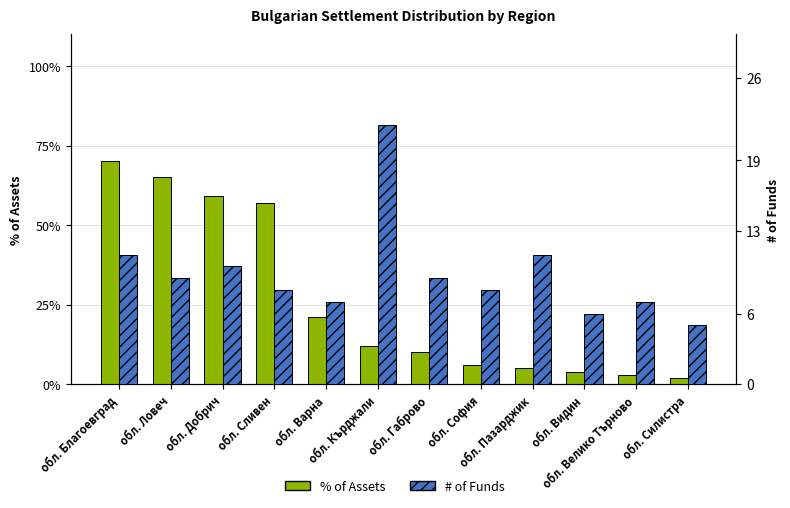

What is the minimum value shown in the chart?

2